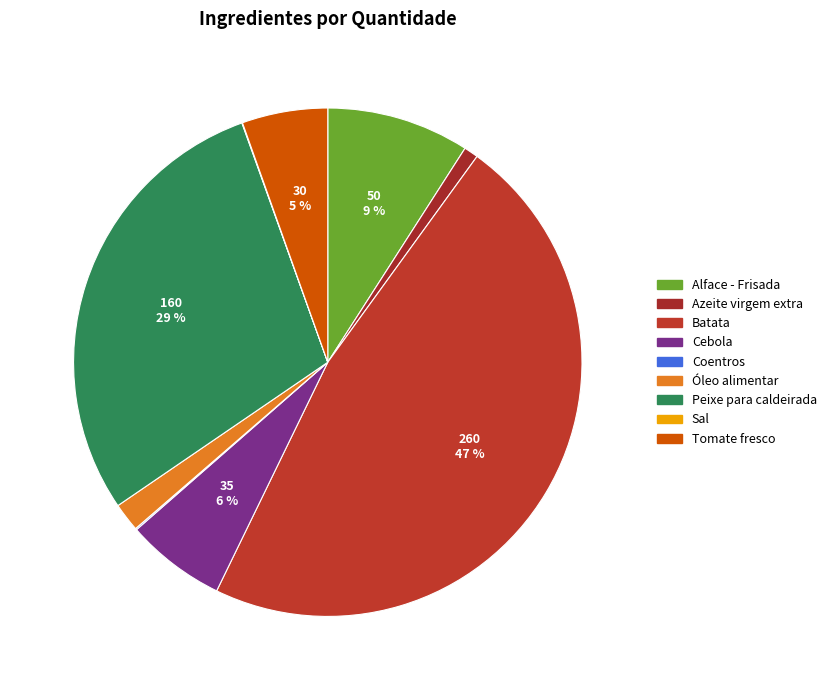

Combined, what portion of the pie is Sal and Batata?

47.2%